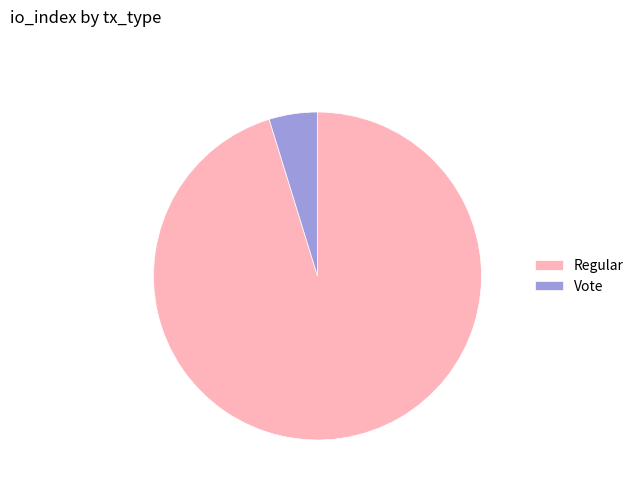

Rank the categories by value from lowest to highest.

Vote, Regular